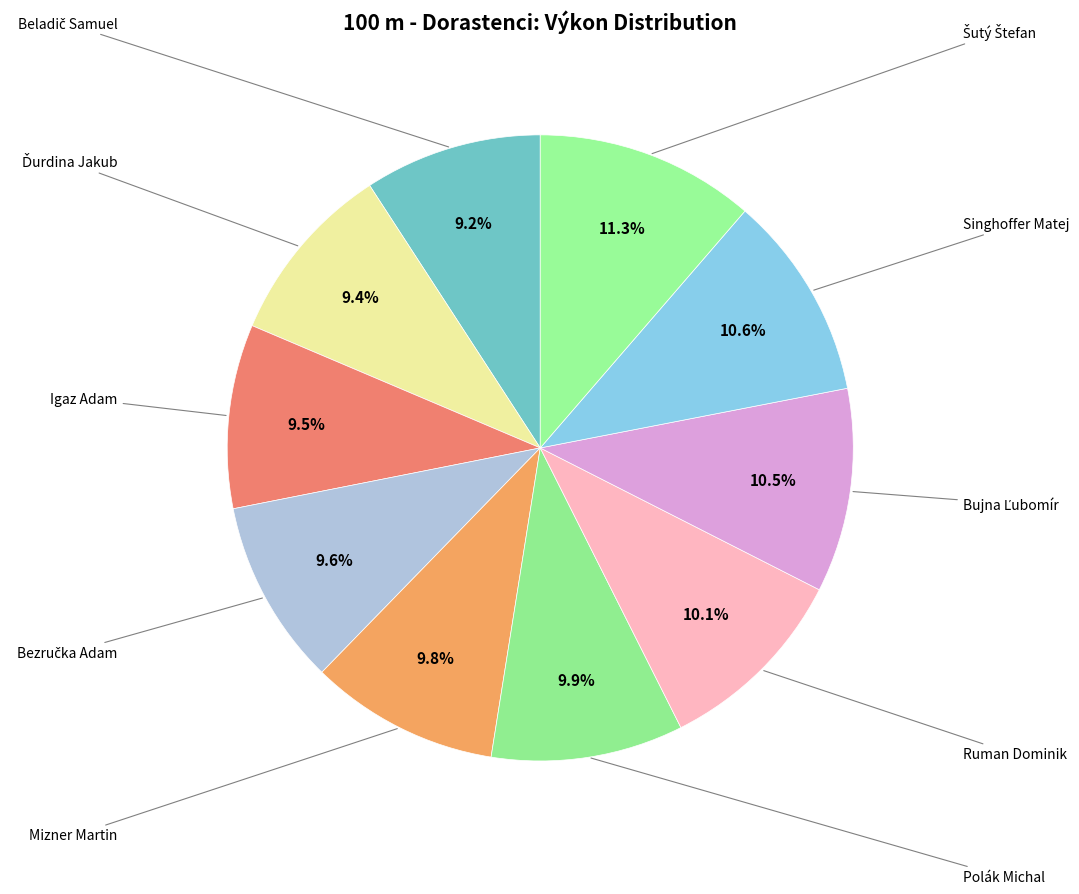

How many slices are in this pie chart?

10